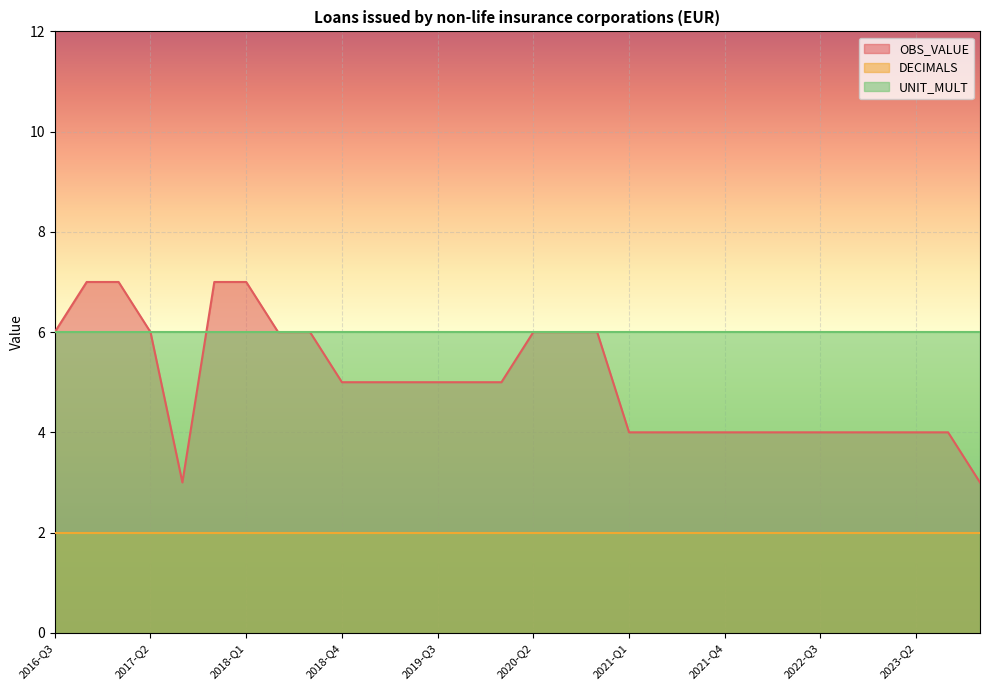

How many data points does each series have?

30